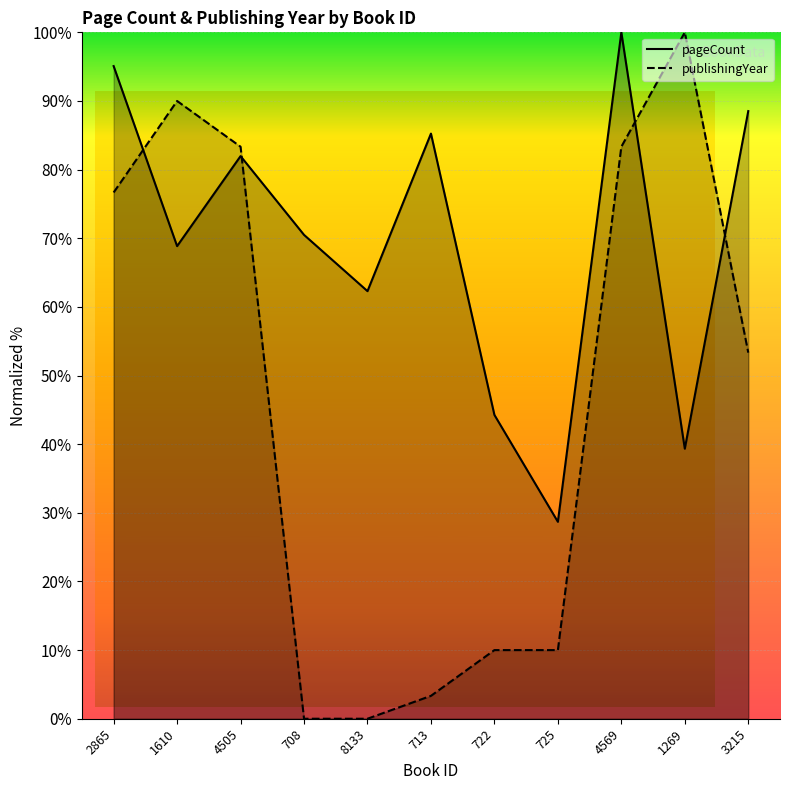

The value of pageCount at 1610 is 104.8. True or false?

False